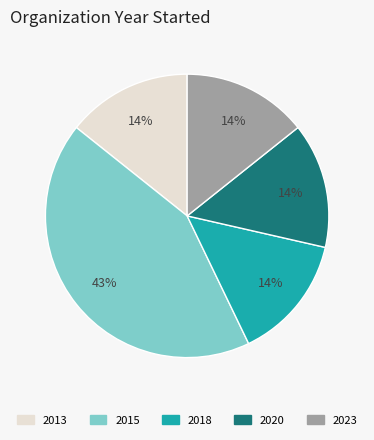

Is there any slice that represents more than half of the pie?

No